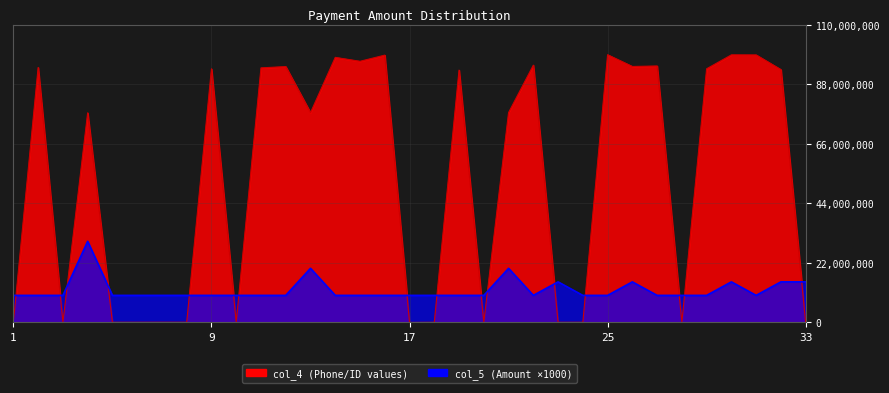

Rank the categories by col_5 value from lowest to highest.

1, 2, 3, 5, 6, 7, 8, 9, 10, 11, 12, 14, 15, 16, 17, 18, 19, 20, 22, 24, 25, 27, 28, 29, 31, 23, 26, 30, 32, 33, 13, 21, 4